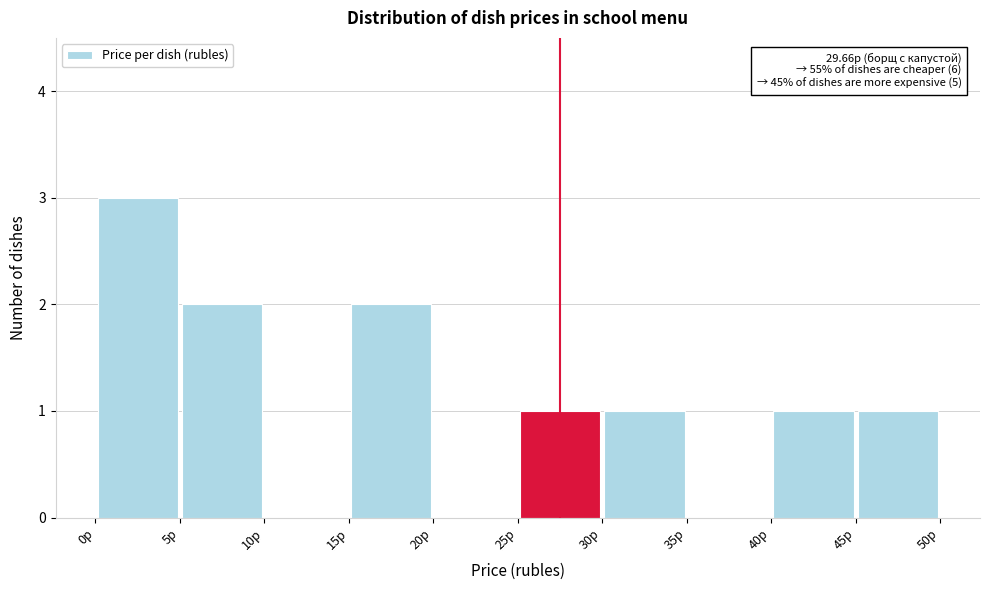

Which range on the x-axis has the tallest bar?

0 to 5